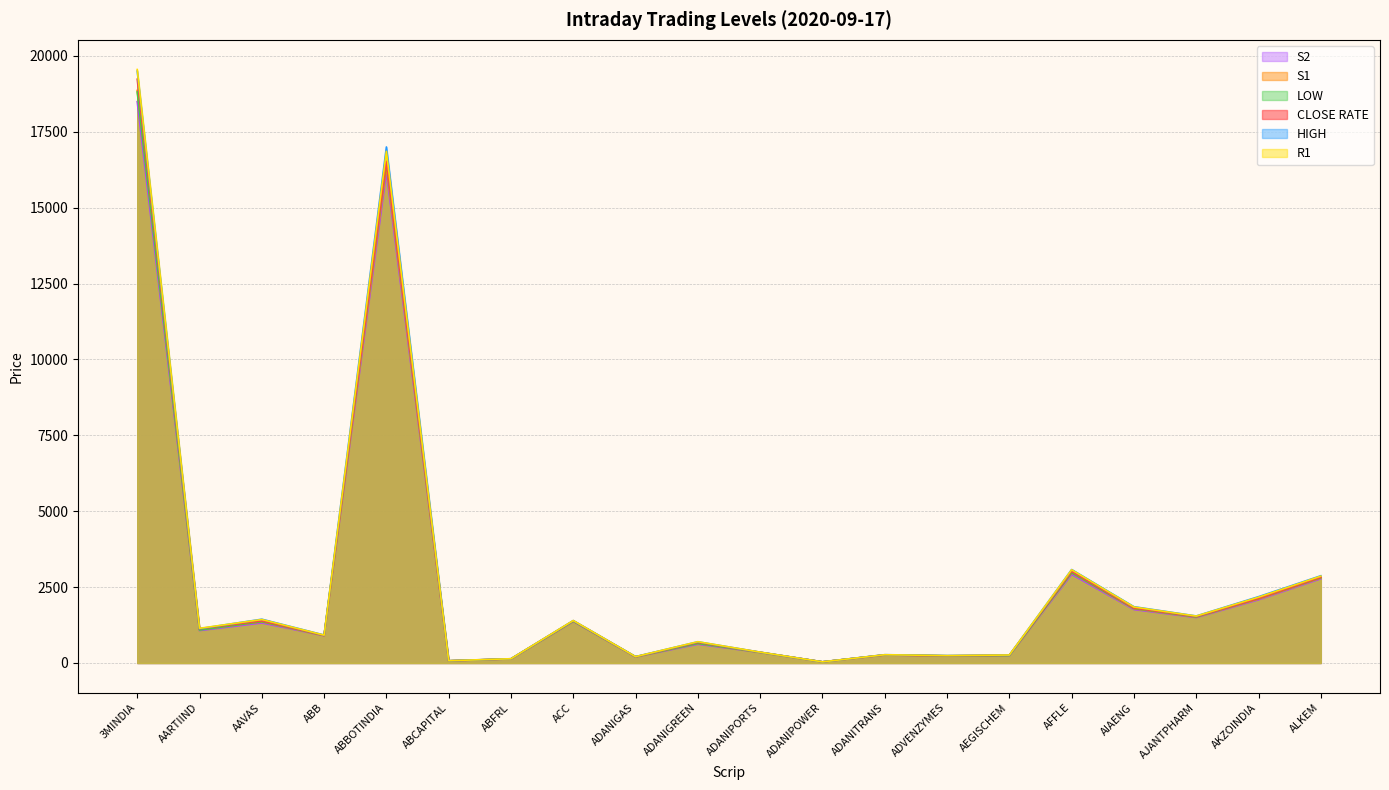

True or false: HIGH and S2 intersect in this chart.

False